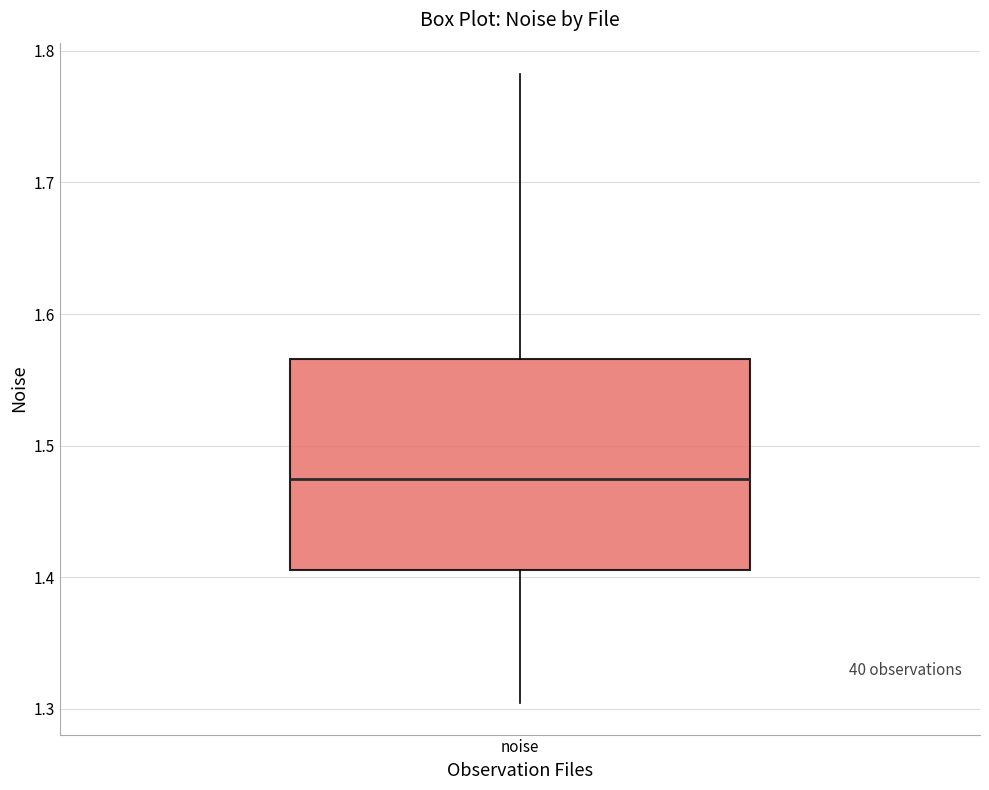

Transcribe this box plot: give where the median line is, the range the box spans, and where the two whiskers end, as read against the y-axis. The values are not printed on the chart, so give them approximately, as read against the axis.

median 1.47, box 1.41 to 1.57, whiskers 1.30 to 1.78